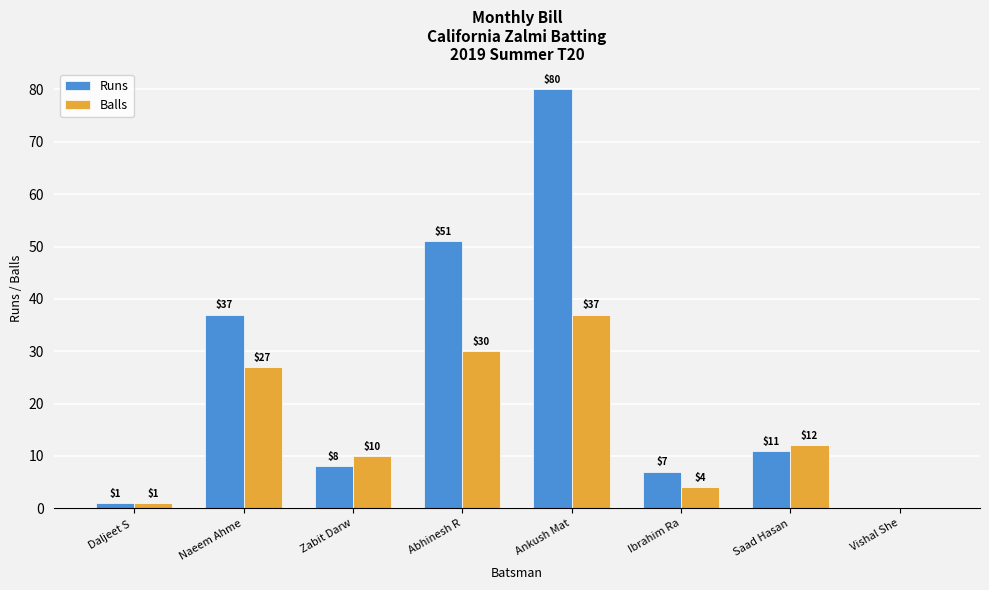

How many distinct data groups are displayed?

2